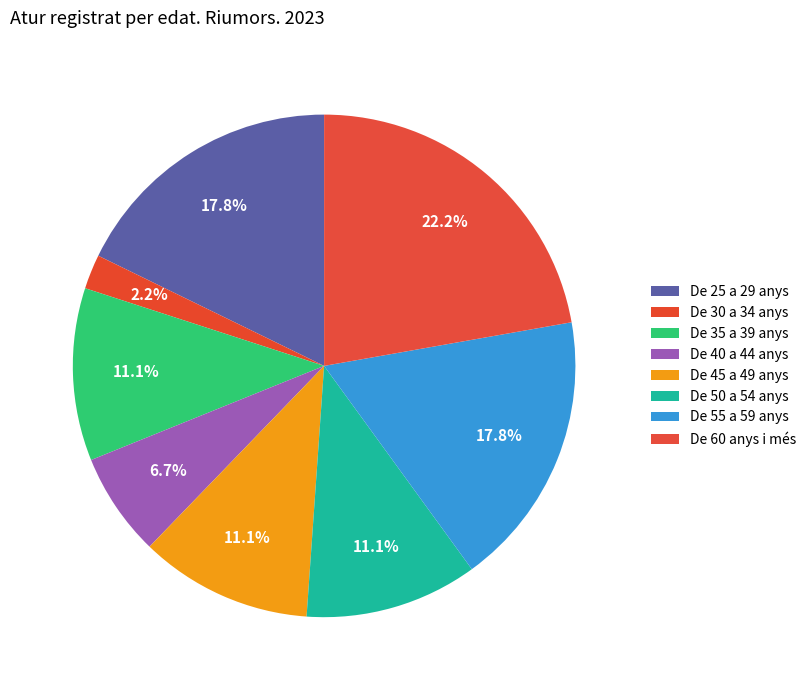

To the nearest percent, what is the difference between the De 60 anys i més and De 25 a 29 anys slice percentages?

4%